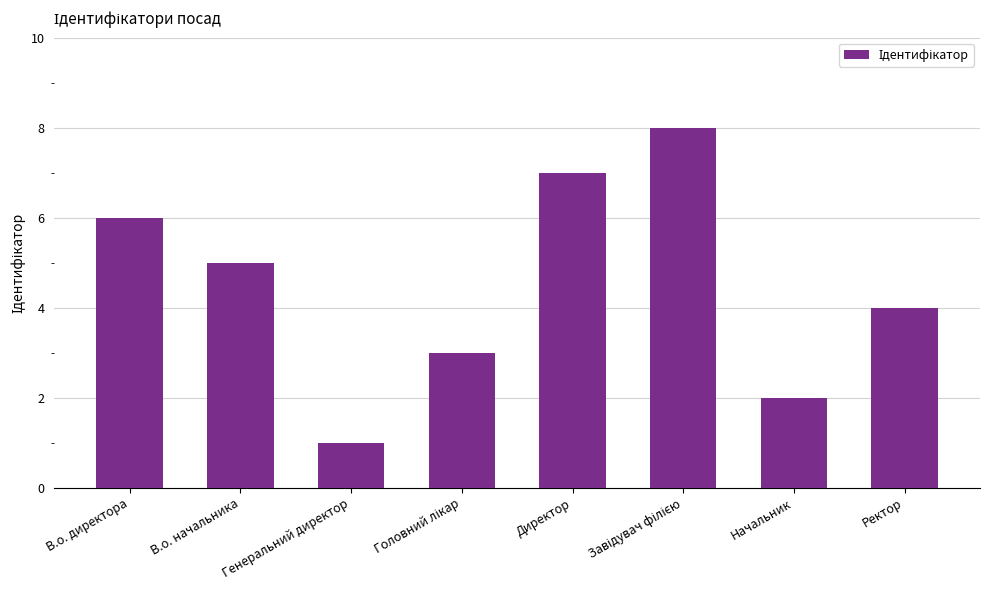

The value at Ректор is 2. True or false?

False